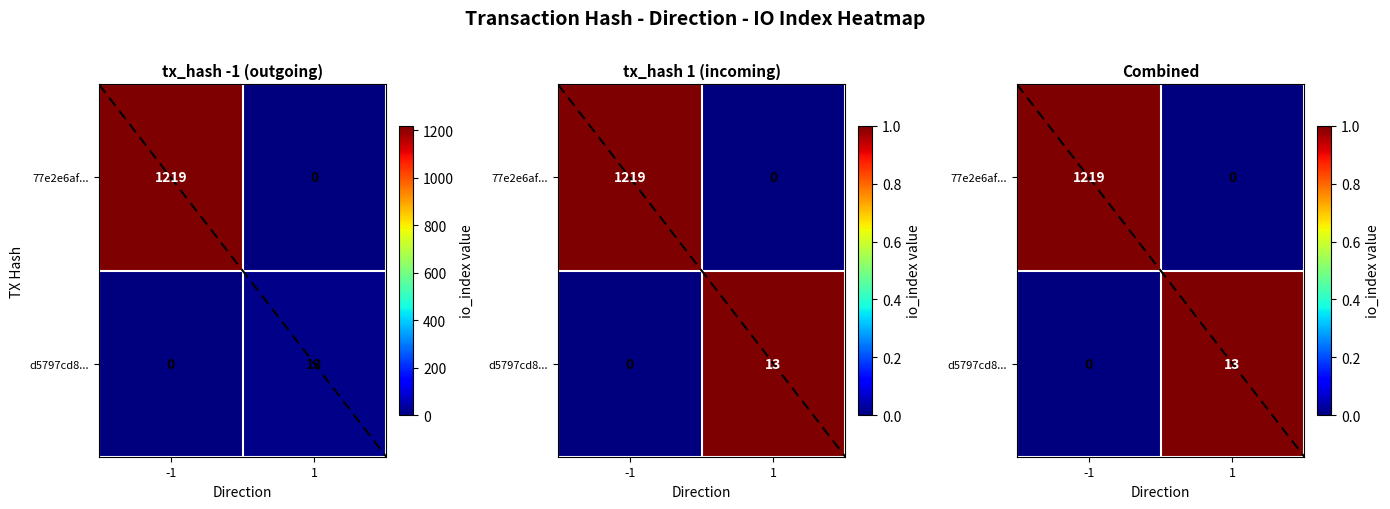

The value of d5797cd8... at -1 is -1. True or false?

False